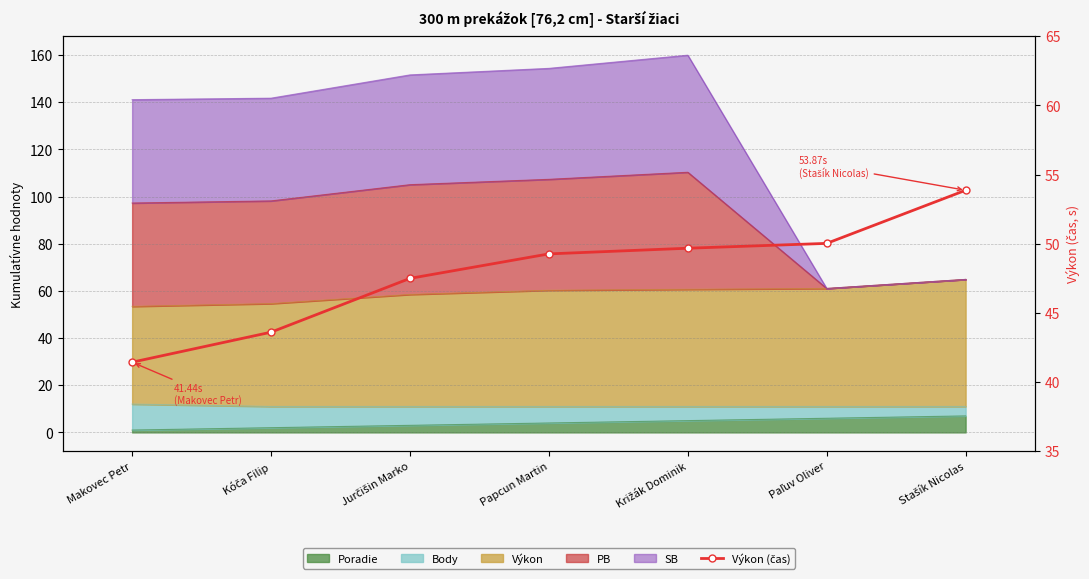

What position from the right is Jurčišin Marko?

5